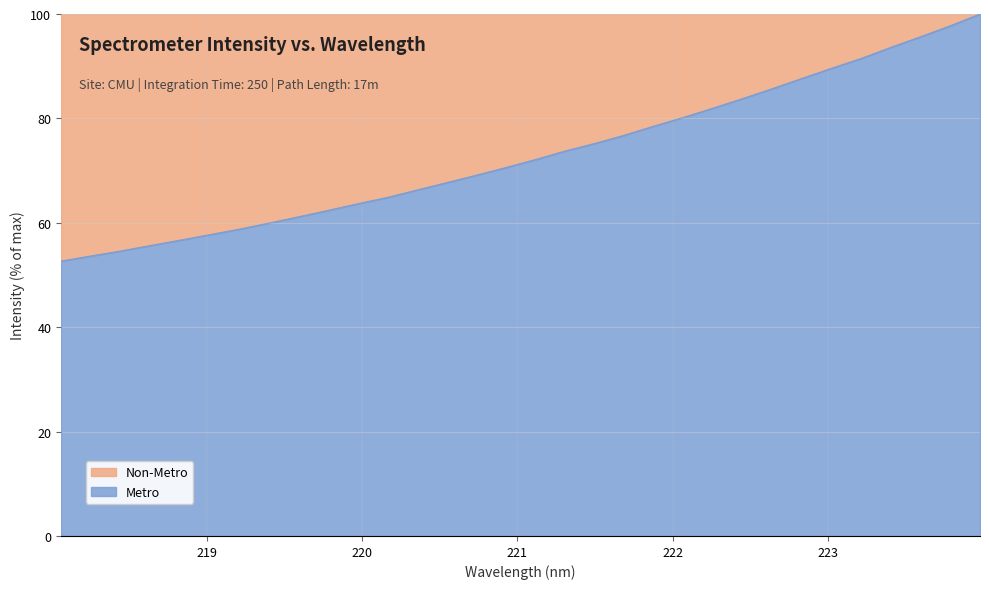

What is the sum of the values at 219.7801 and 223.408?

156.0